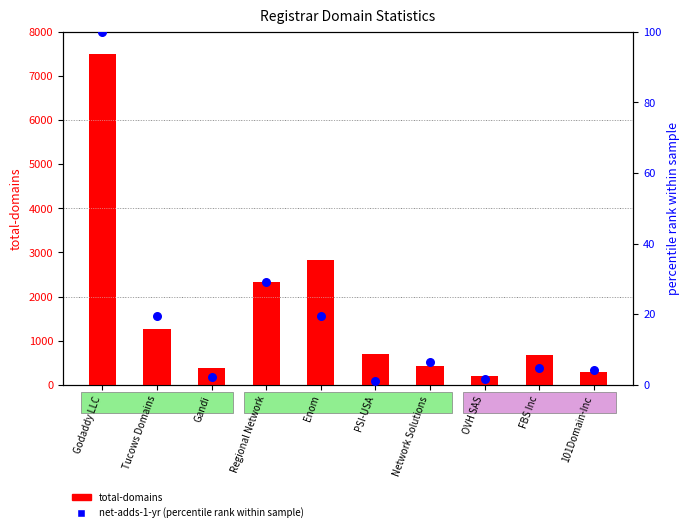

Which series has the largest total across all categories?

total-domains